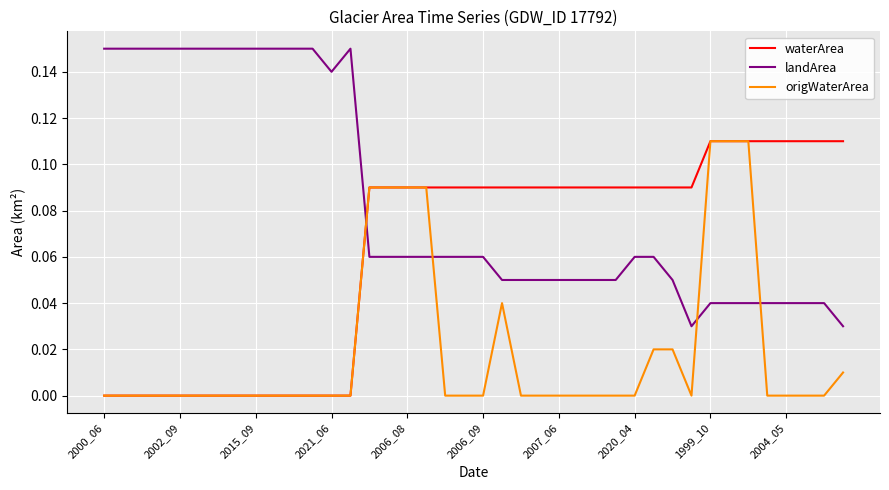

Which series has the largest total across all categories?

landArea